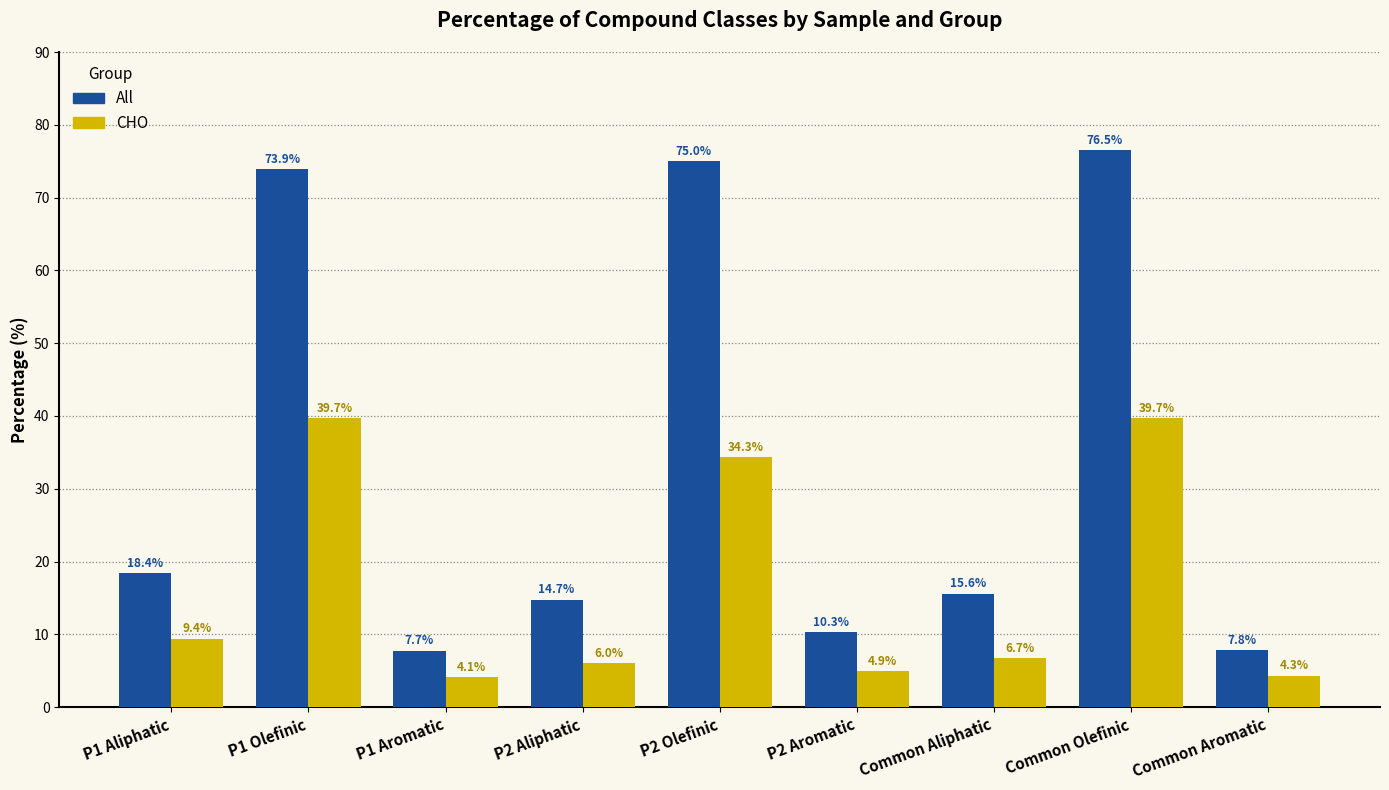

Which series has the widest spread of values?

All